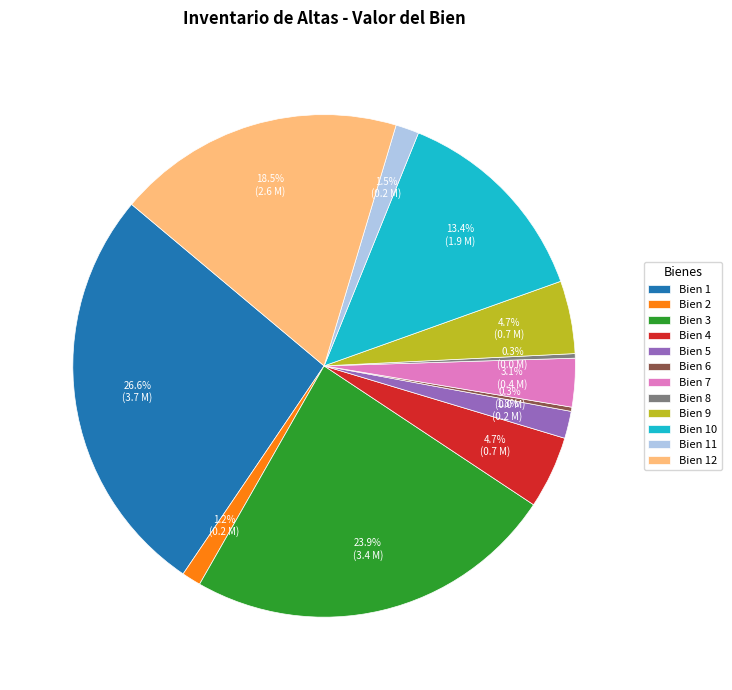

The Bien 4 slice represents 12% of the pie. True or false?

False